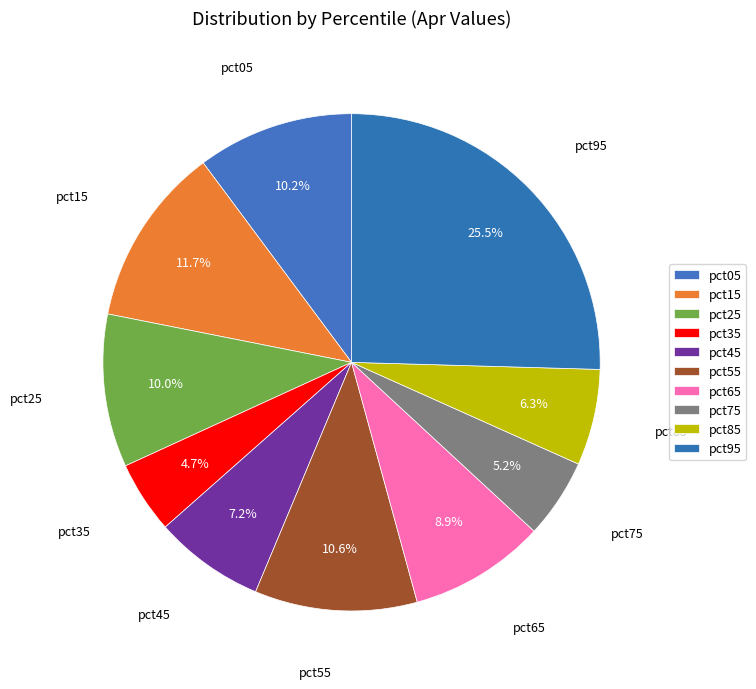

Count the number of slices in the pie.

10